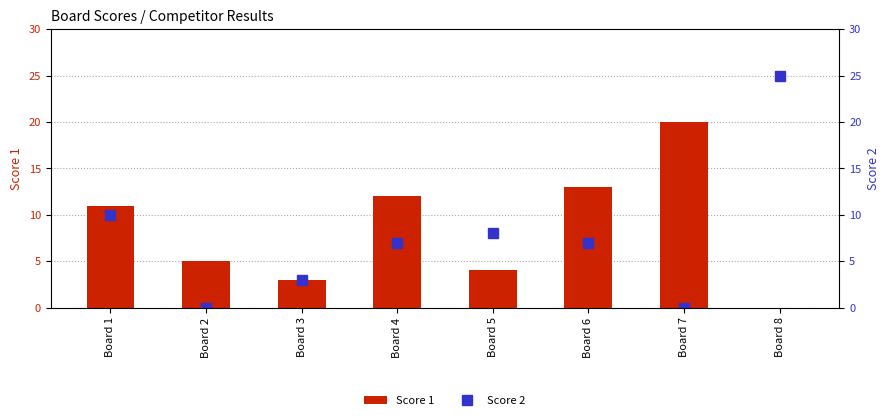

True or false: Score 1 has a value of 4 at Board 5.

True